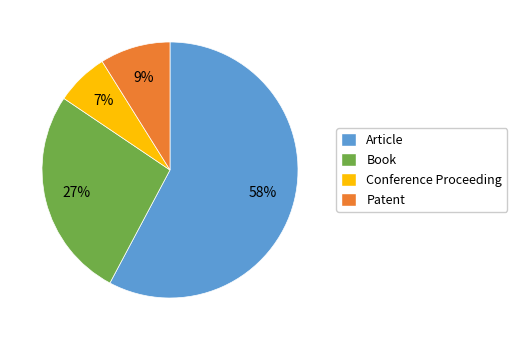

What percentage is the Patent slice, to the nearest percent?

9%